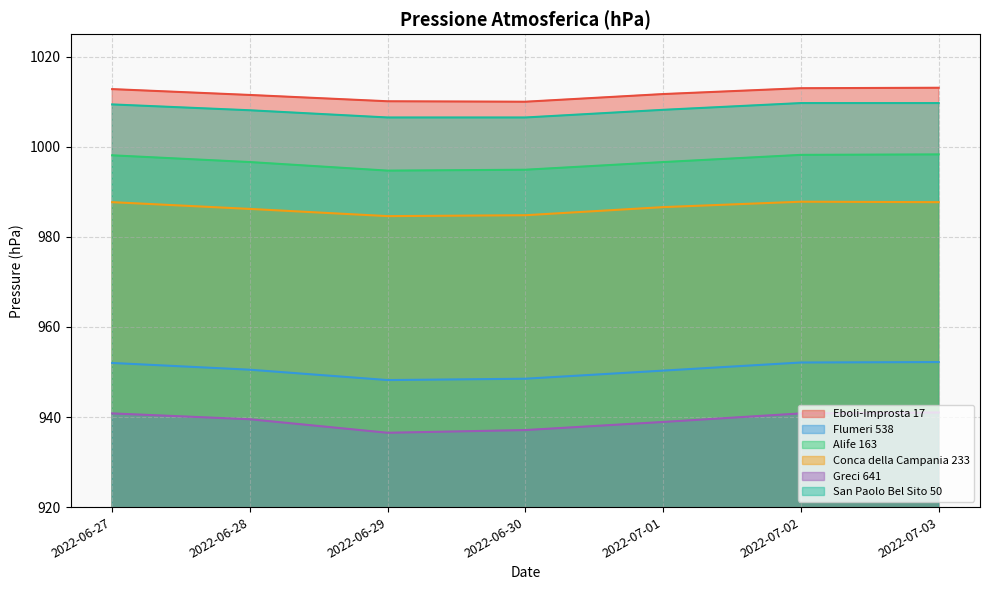

What position from the left is 2022-07-02?

6